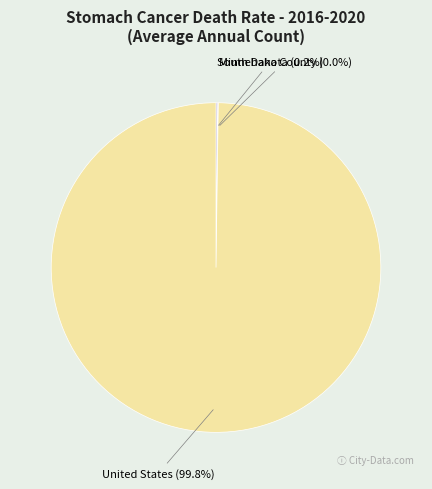

What percentage is NOT represented by United States?

0.2%